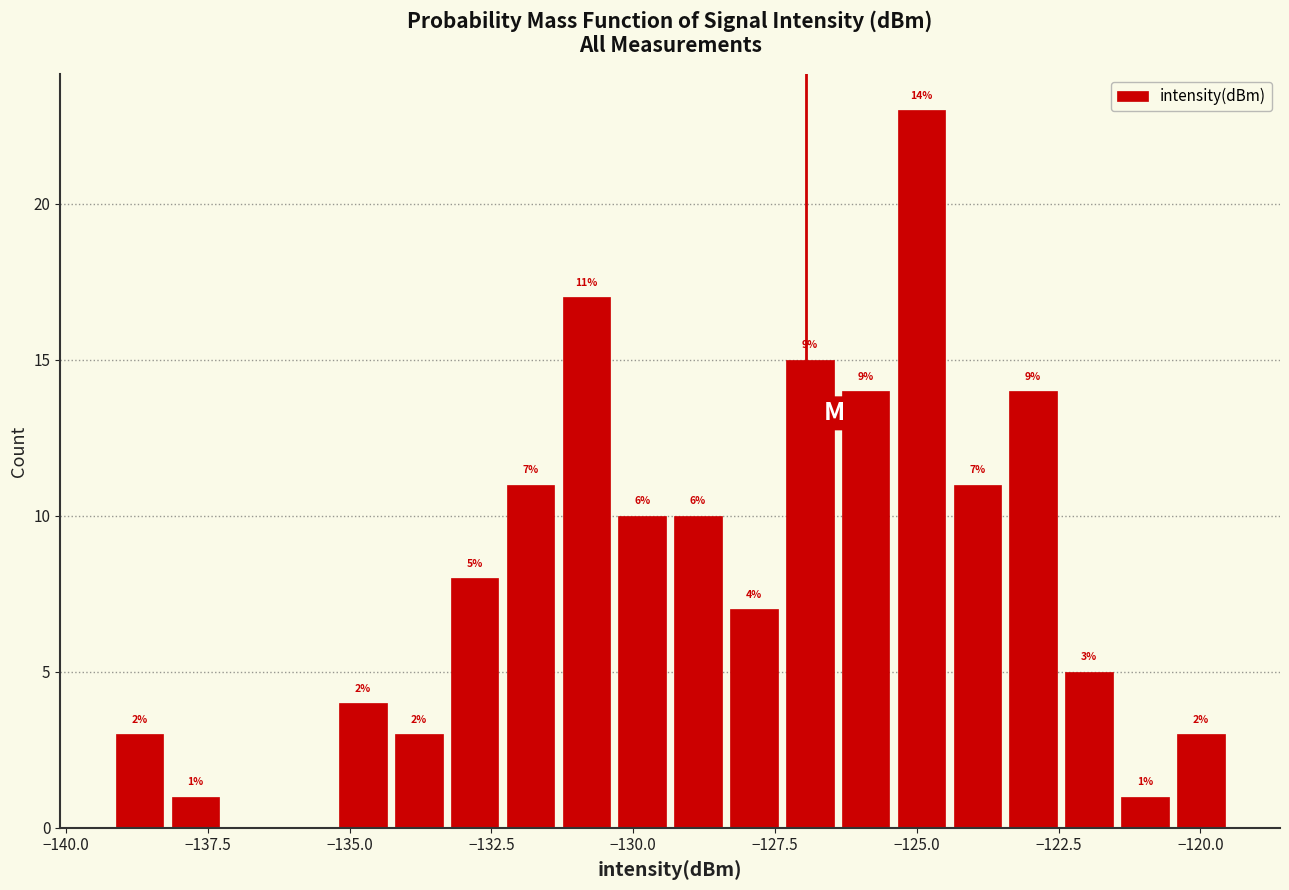

Around what value on the x-axis is the tallest bar? Give the approximate position of its centre, as read against the axis.

-125.0